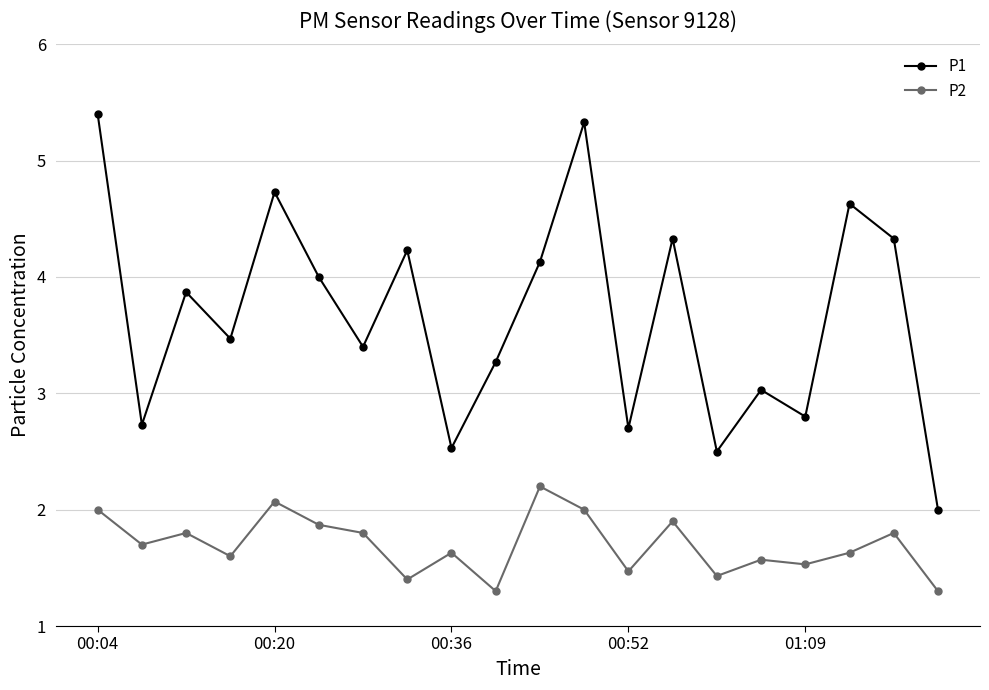

True or false: P2 and P1 cross at least once.

False